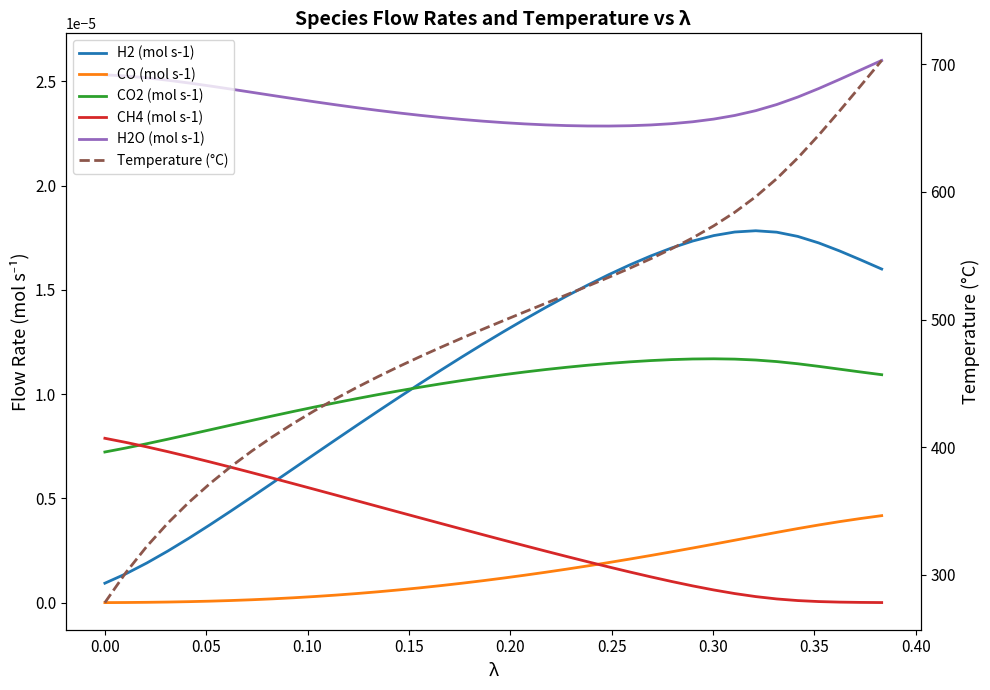

True or false: CO2 (mol s-1) has more than 1 points higher than both neighbors.

False